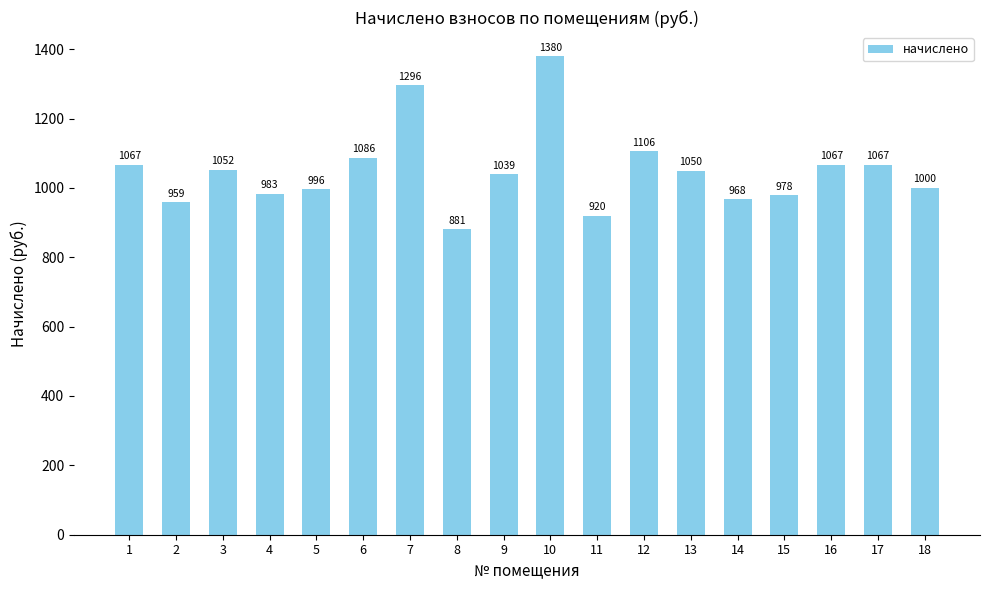

Does the chart contain any negative values?

No